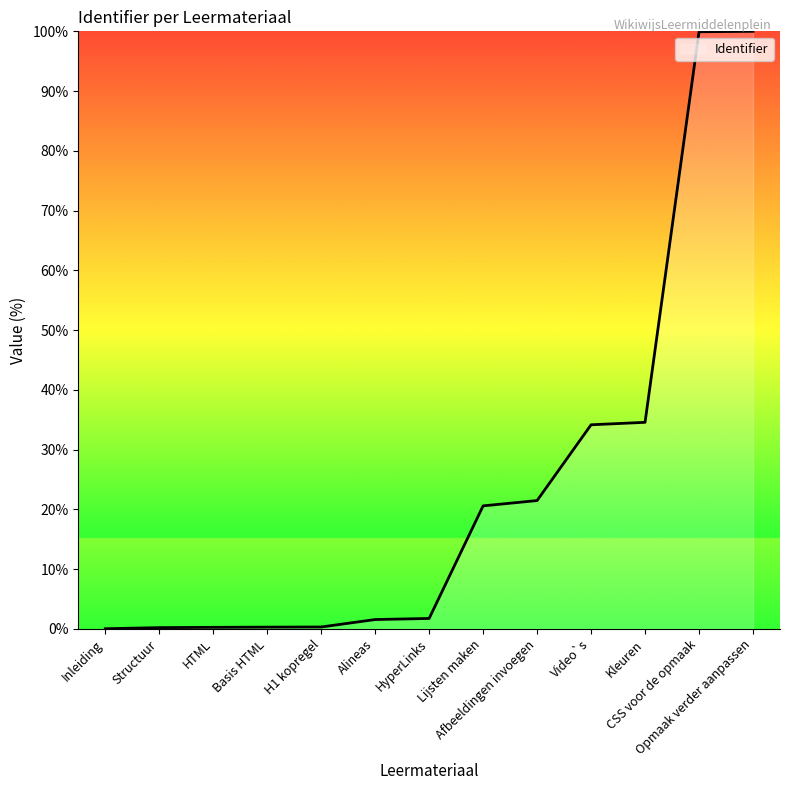

What is the greatest value displayed?

100.0